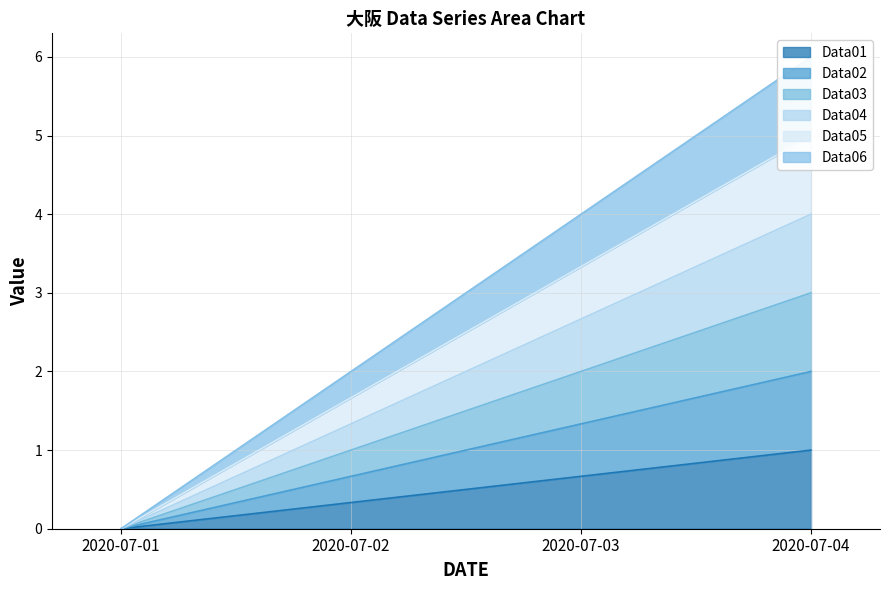

The Data04 series shows -1.8 at 2020-07-01. True or false?

False